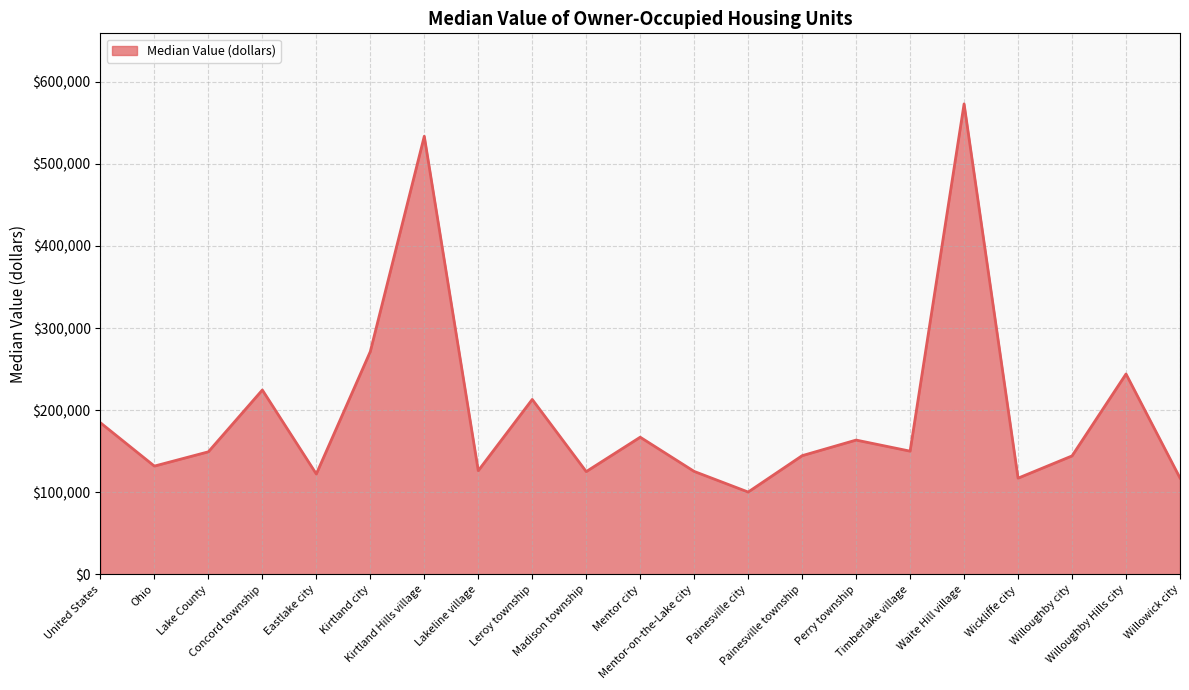

What is the smallest value displayed?

100300